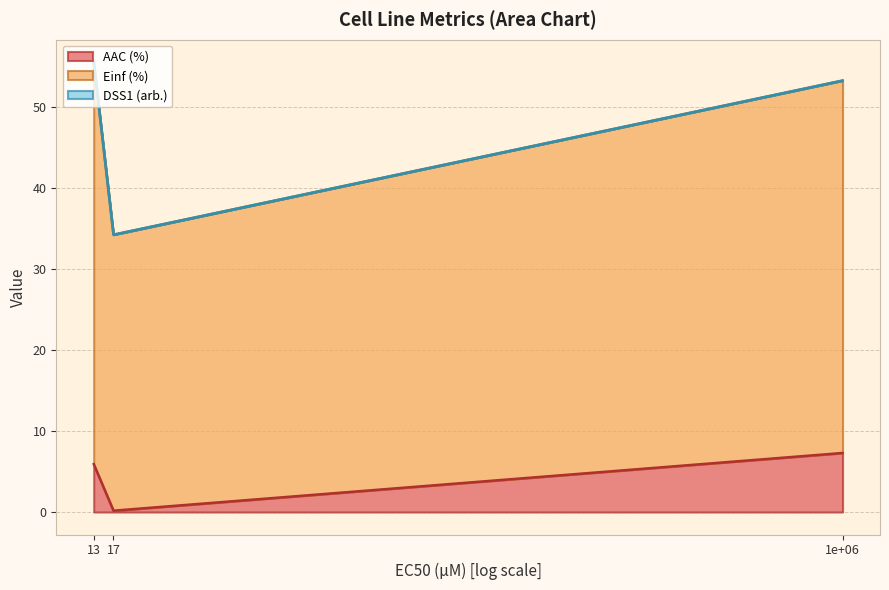

True or false: AAC (%) has a value of 2.9 at 1e+06.

False